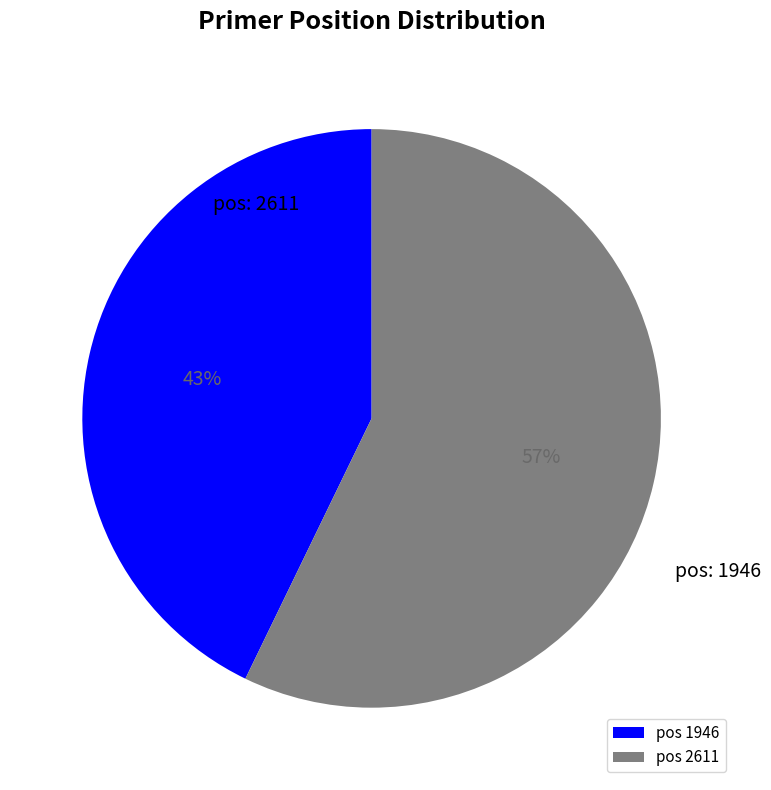

Which slice is the smallest?

pos 1946